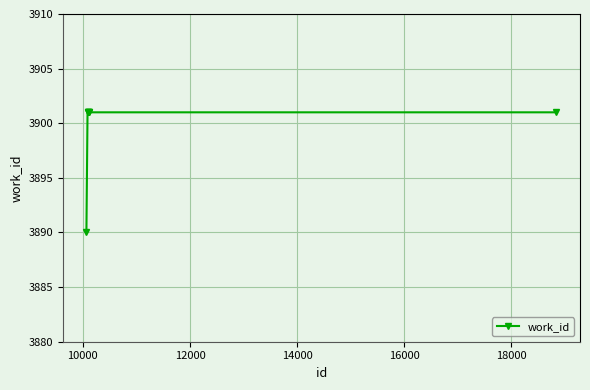

What is the value of the 3rd point from the left?

3901